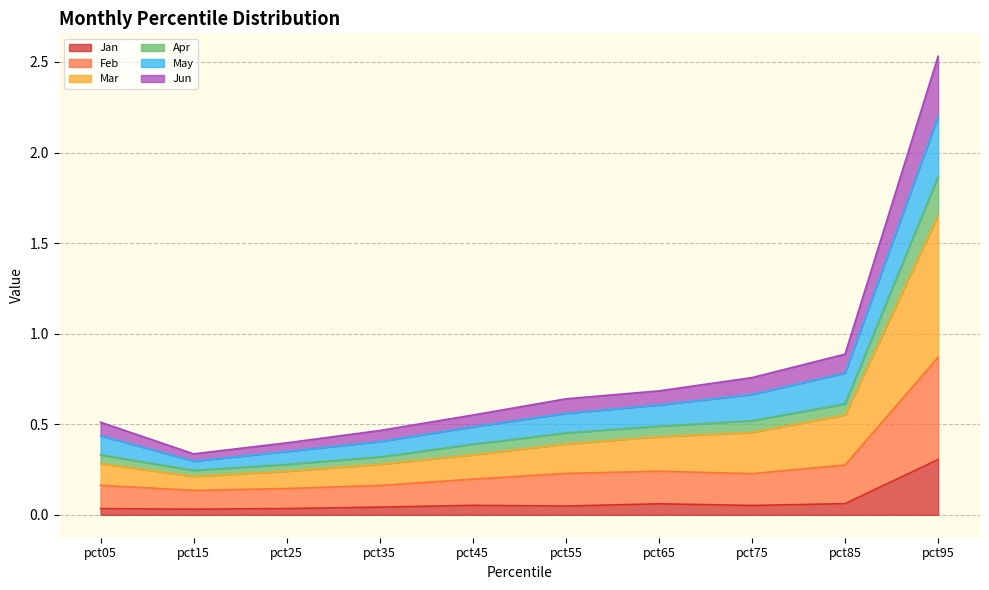

Count the number of categories in the chart.

10